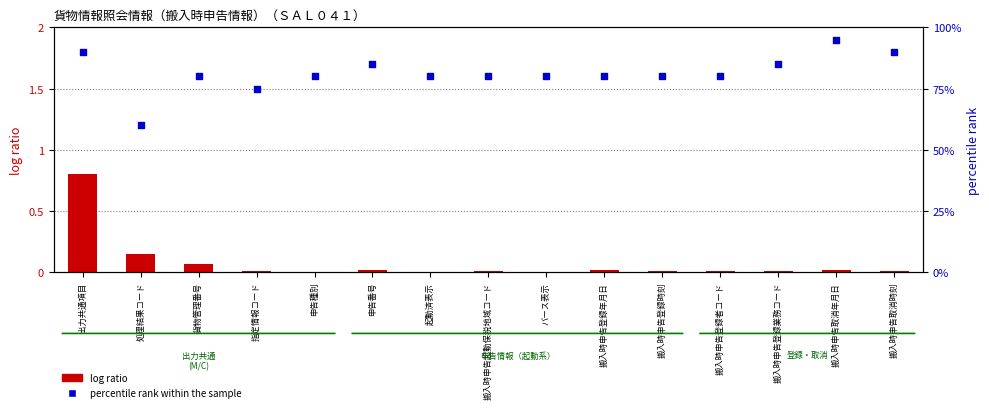

Which series has the largest total across all categories?

percentile rank within the sample